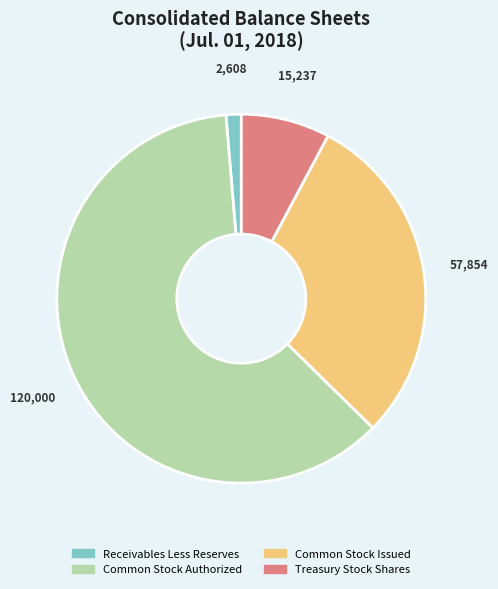

How many segments does this pie chart have?

4